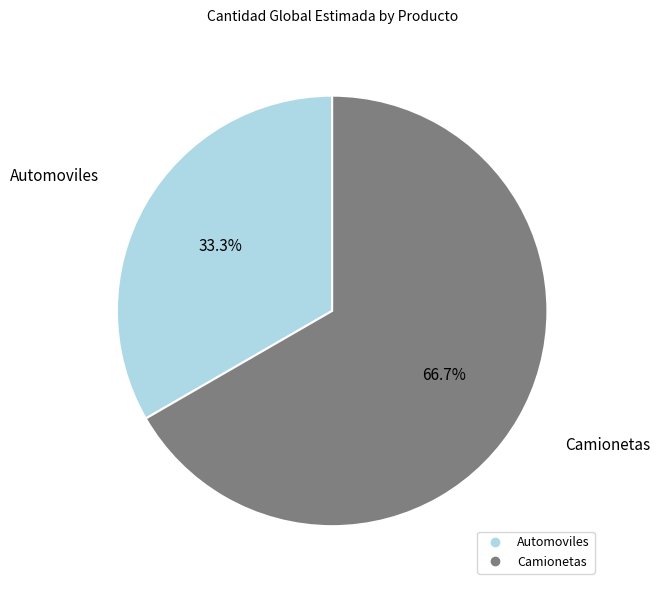

How many segments does this pie chart have?

2